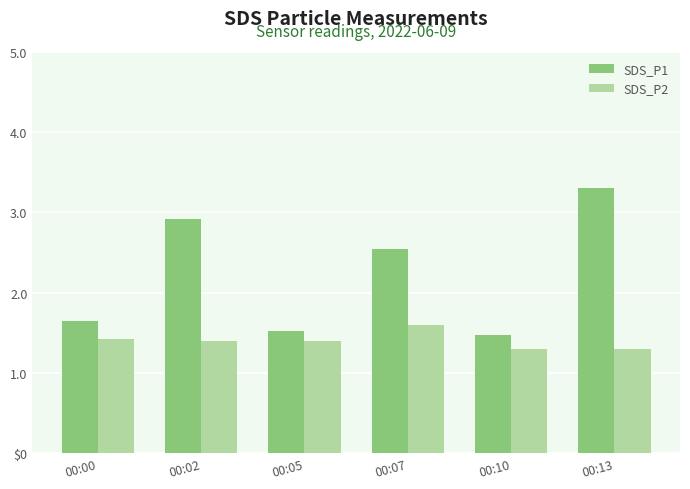

At which label does SDS_P2 reach its minimum?

00:10